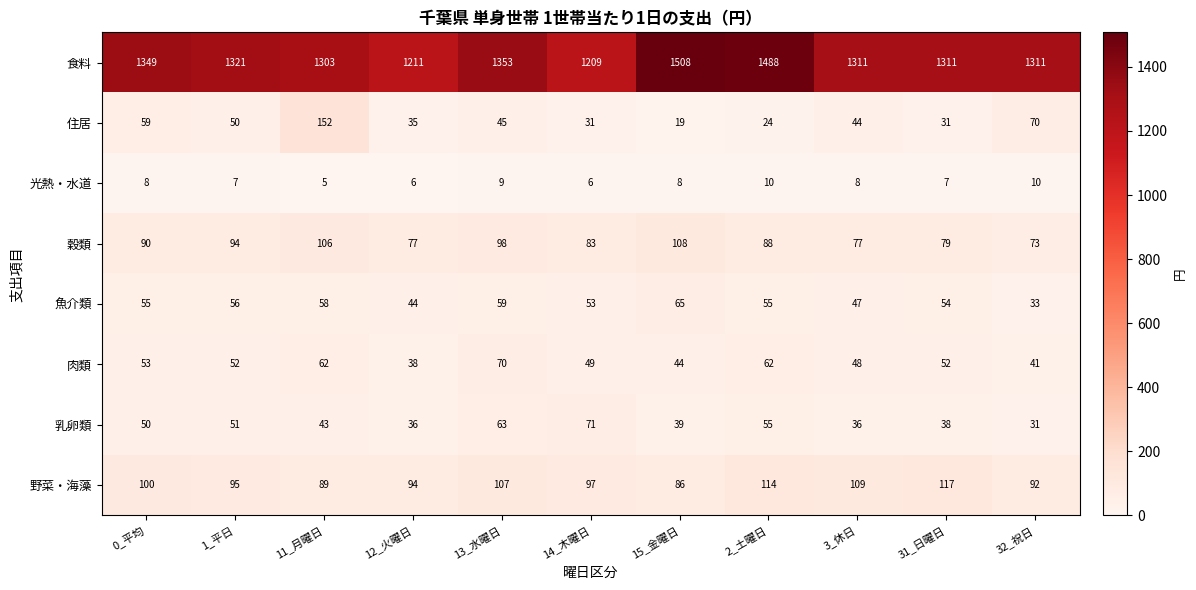

The value of 野菜・海藻 at 12_火曜日 is 144. True or false?

False